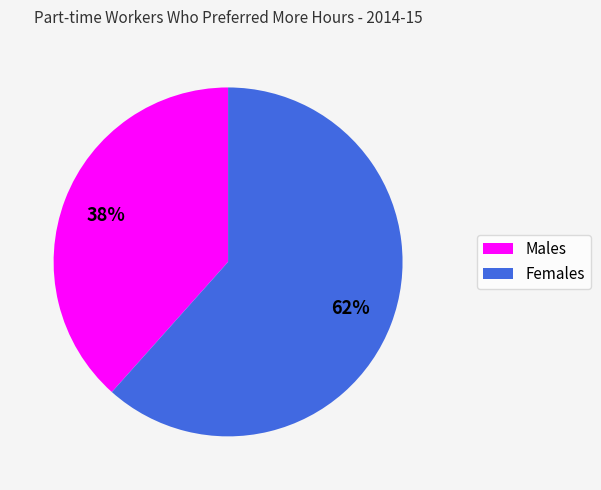

Is it true that Males is 30% of the pie?

False